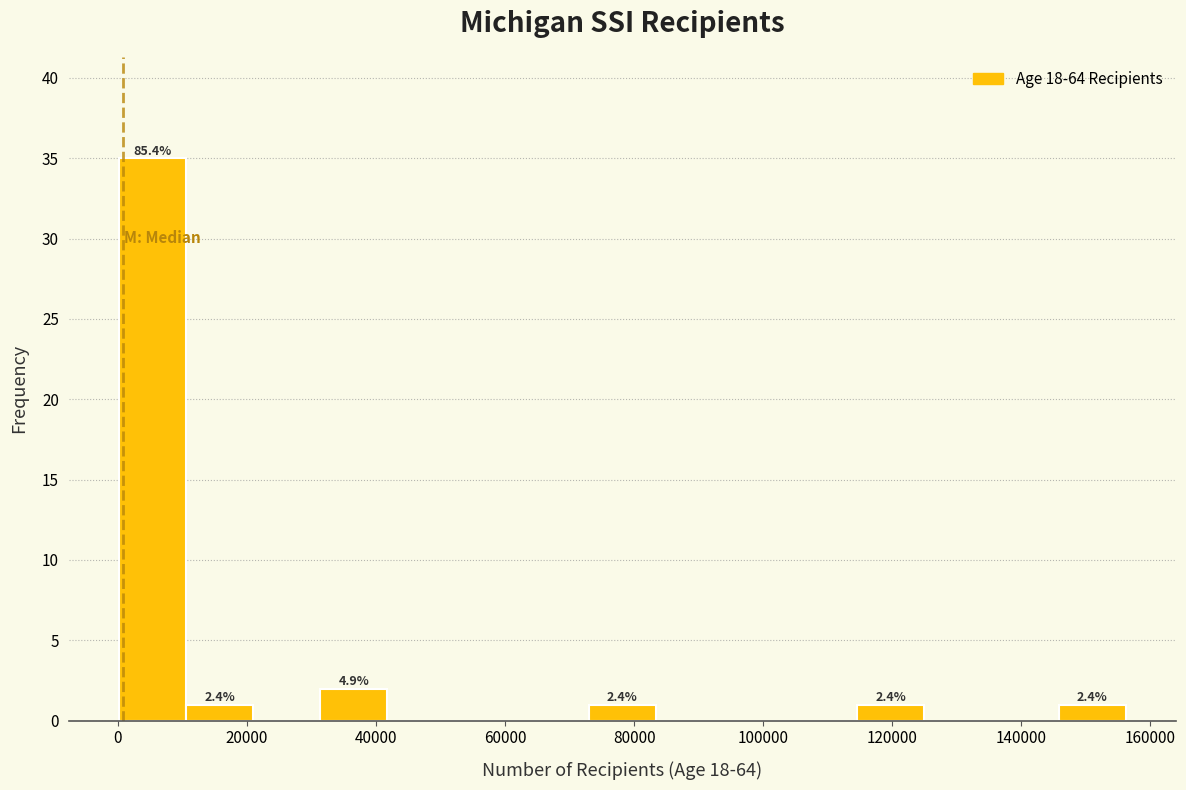

Which range on the x-axis has the tallest bar?

0 to 10000